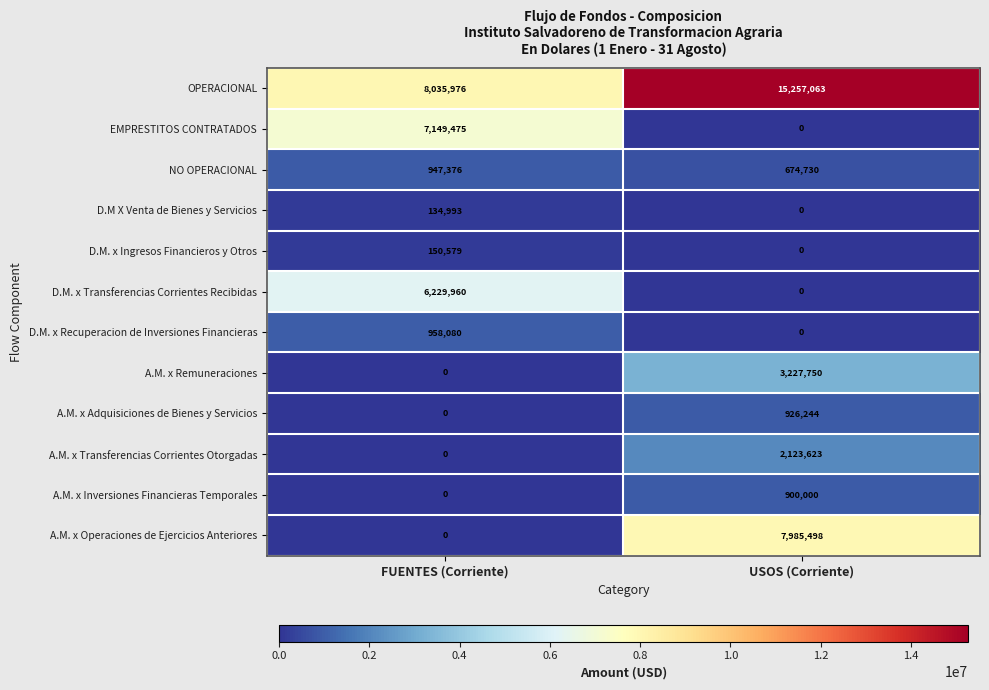

What is the difference between the maximum and minimum values in the A.M. x Transferencias Corrientes Otorgadas series?

2123623